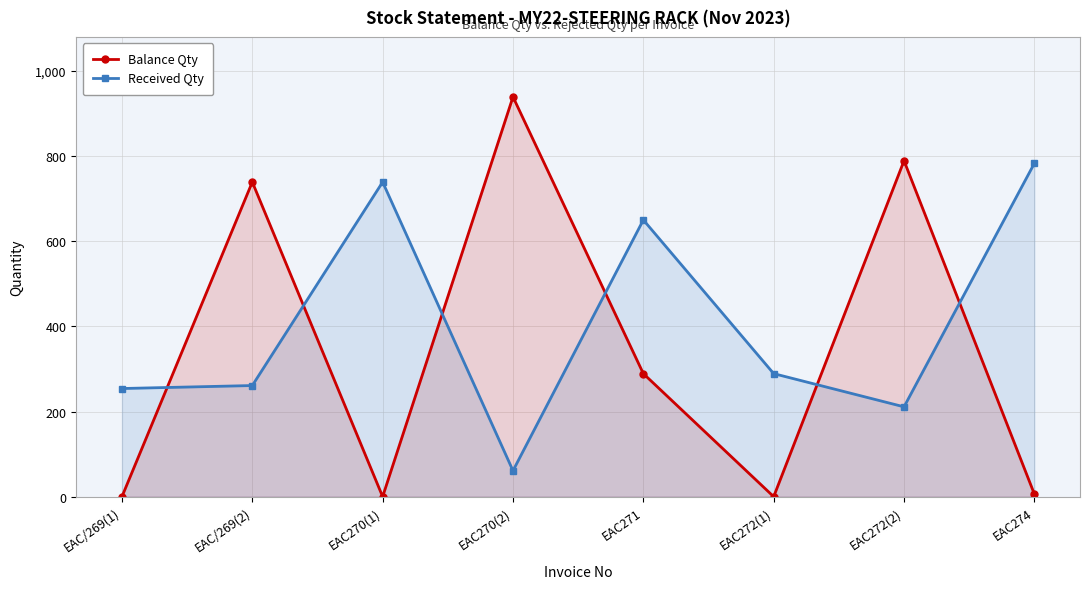

What is the total value across all series at EAC272(2)?

1000